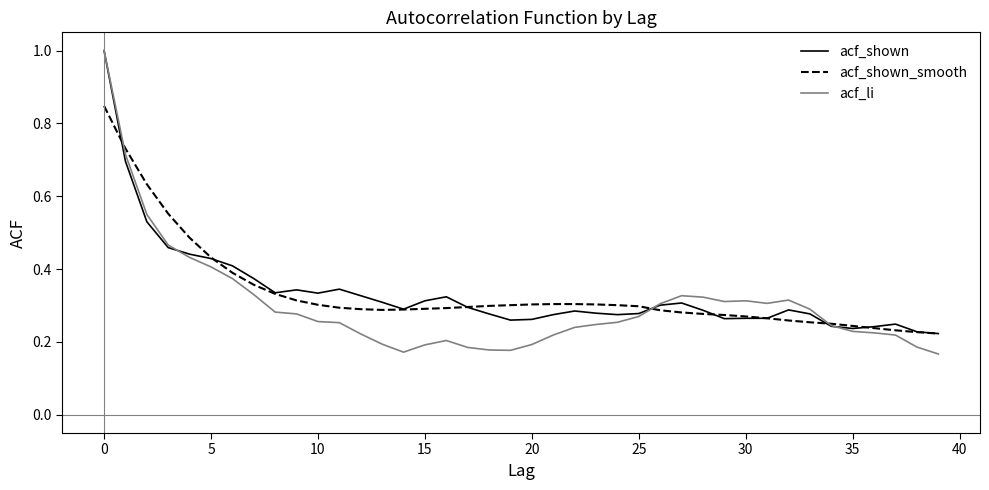

What is the maximum value for acf_li?

1.0